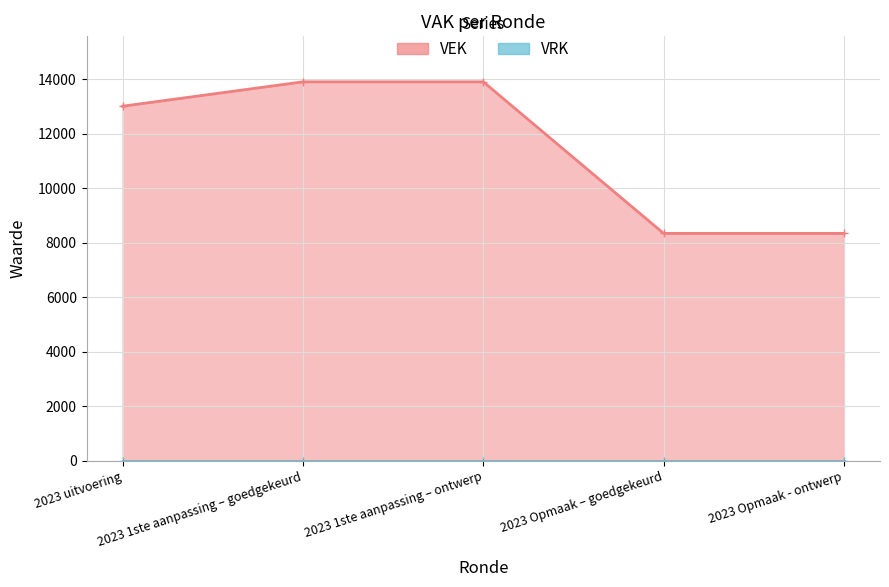

What is the change in value from 2023 uitvoering to 2023 Opmaak - ontwerp?

-4669